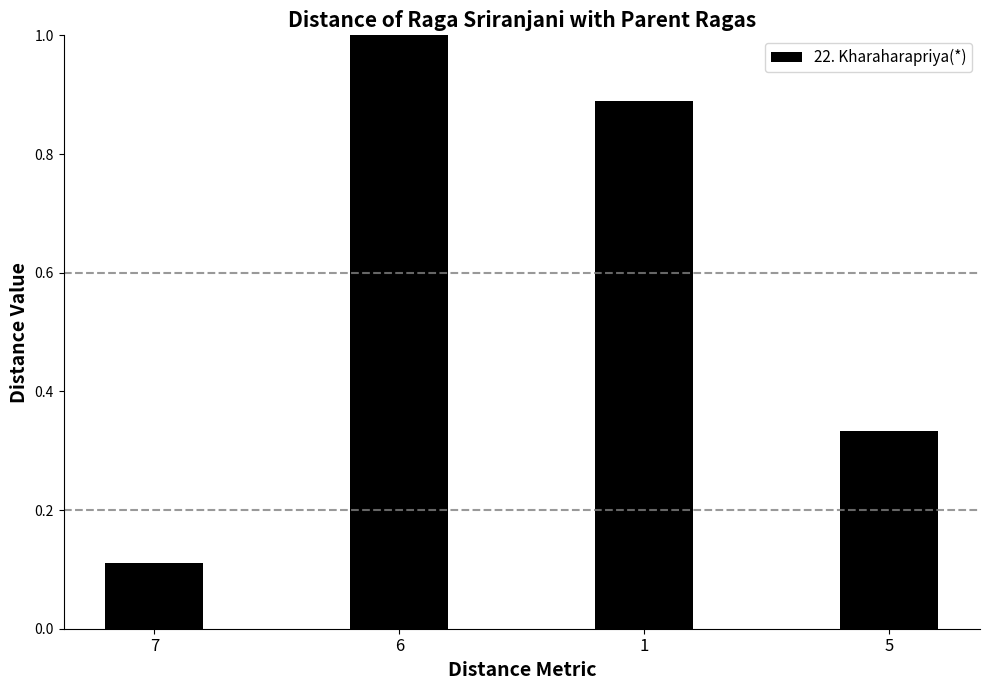

Count the values in the range 0 to 1.

4